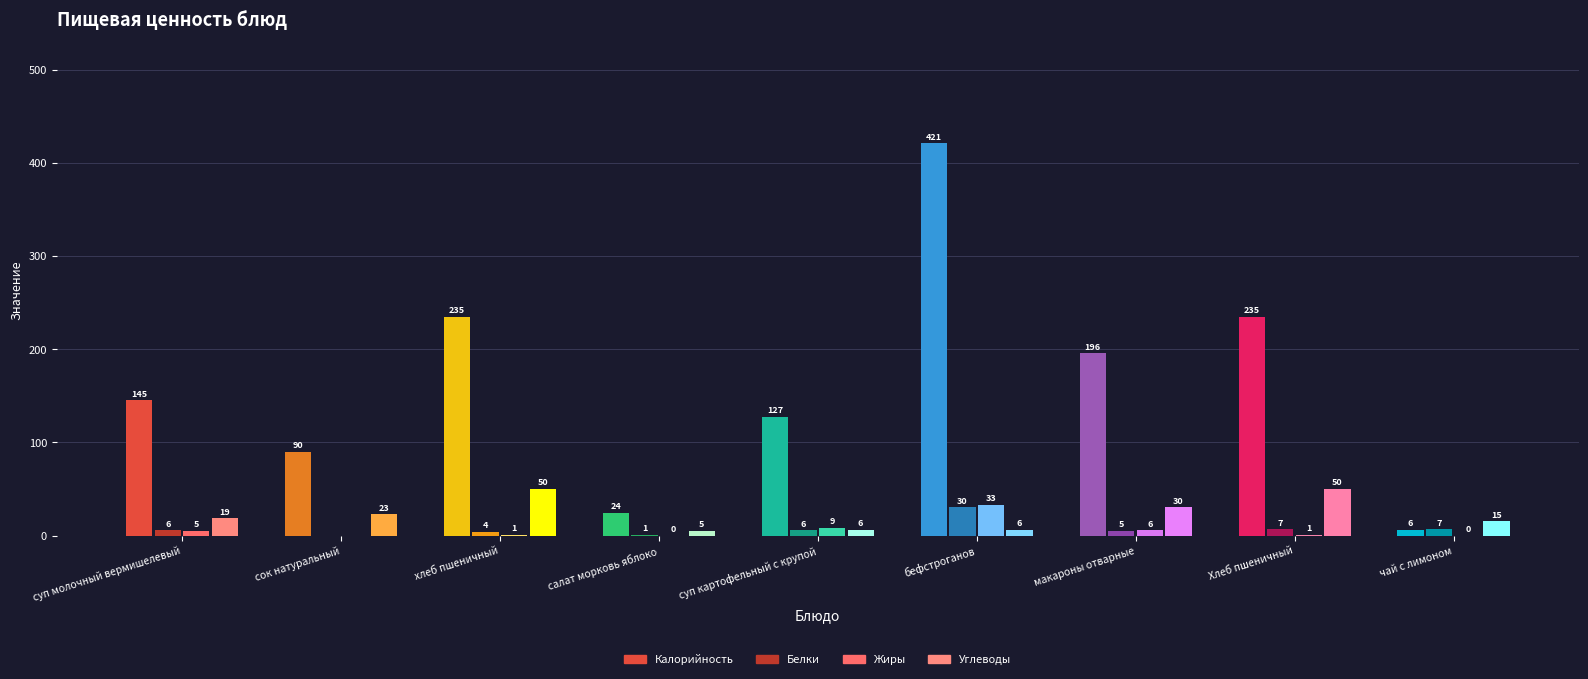

How many data points in Калорийность are less than 145?

4